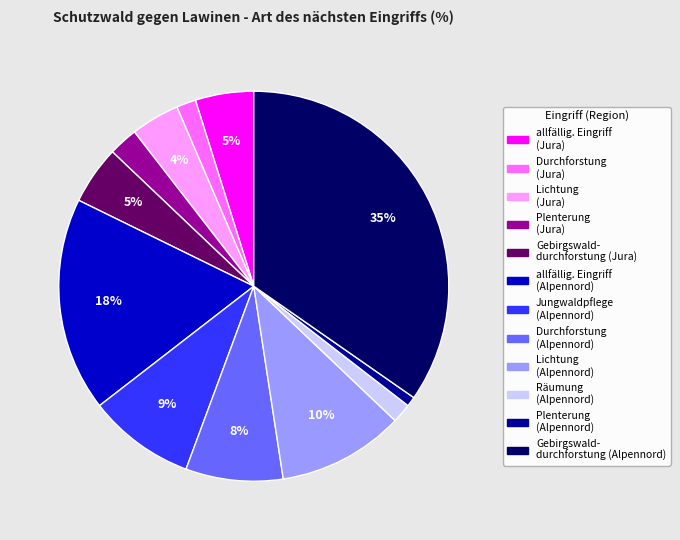

Is there a majority slice in this chart?

No